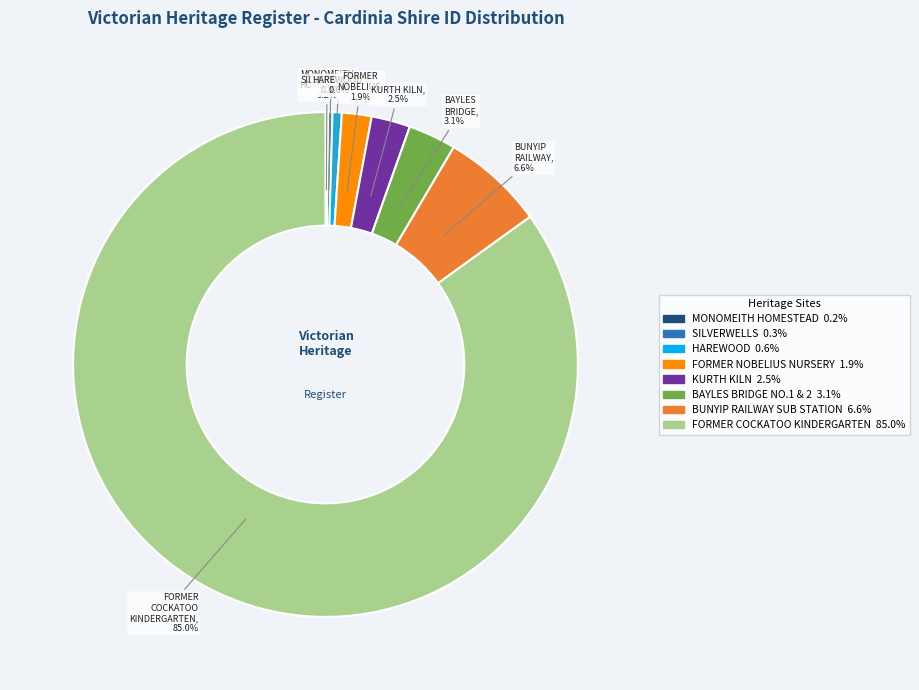

Is there any slice that represents more than half of the pie?

Yes